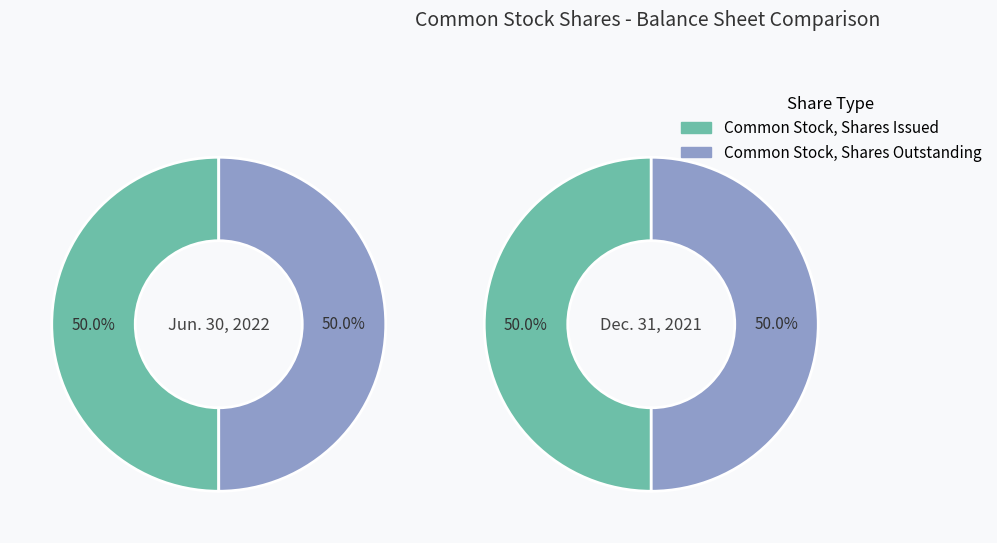

Is Common Stock, Shares Issued the majority of the pie?

No